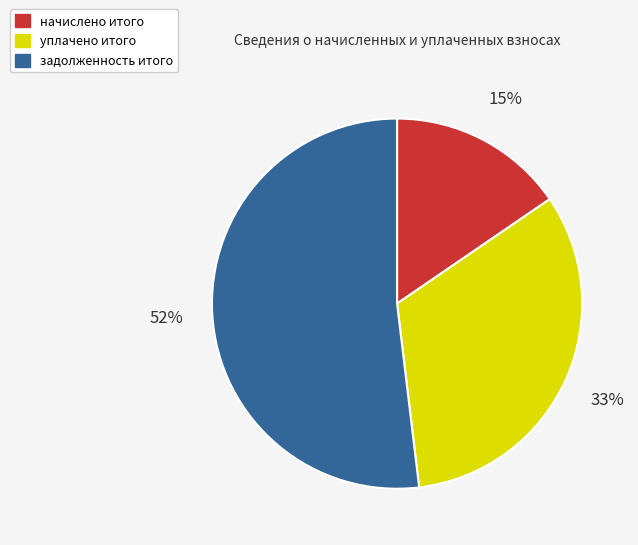

Combined, do начислено итого and задолженность итого account for over 50%?

Yes